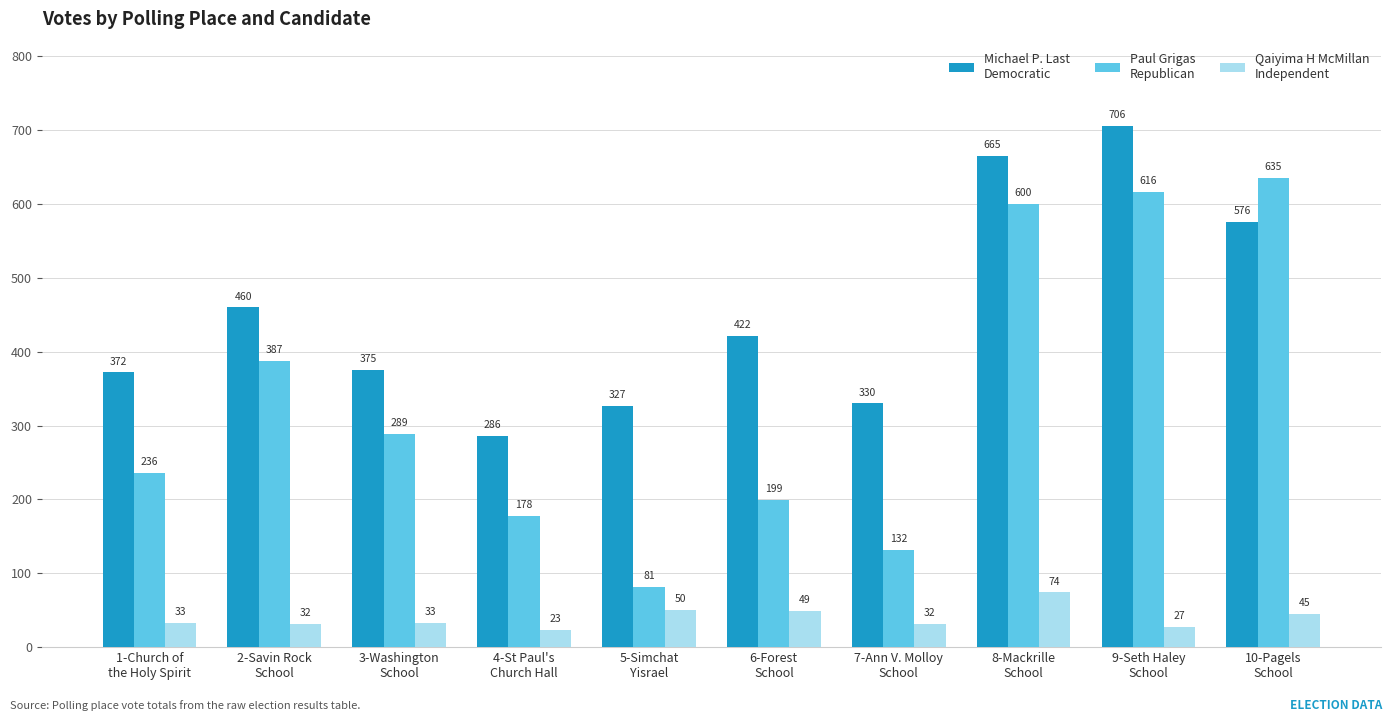

What is the maximum value shown in the chart?

706